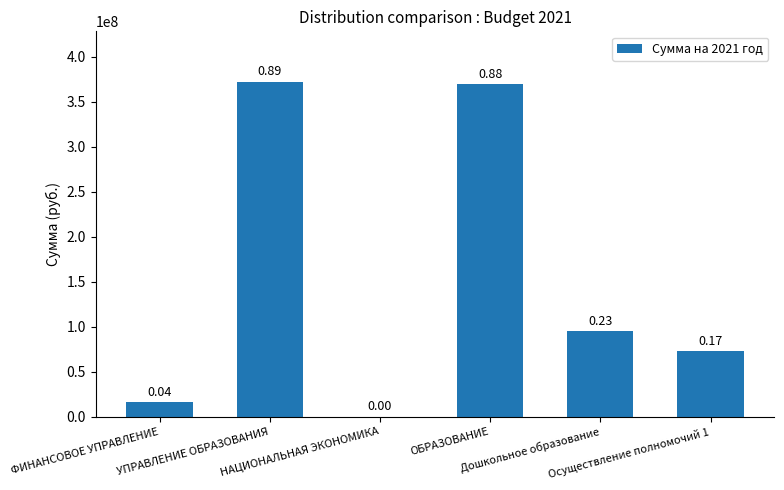

True or false: the data shows 370119287.2 at ОБРАЗОВАНИЕ.

True